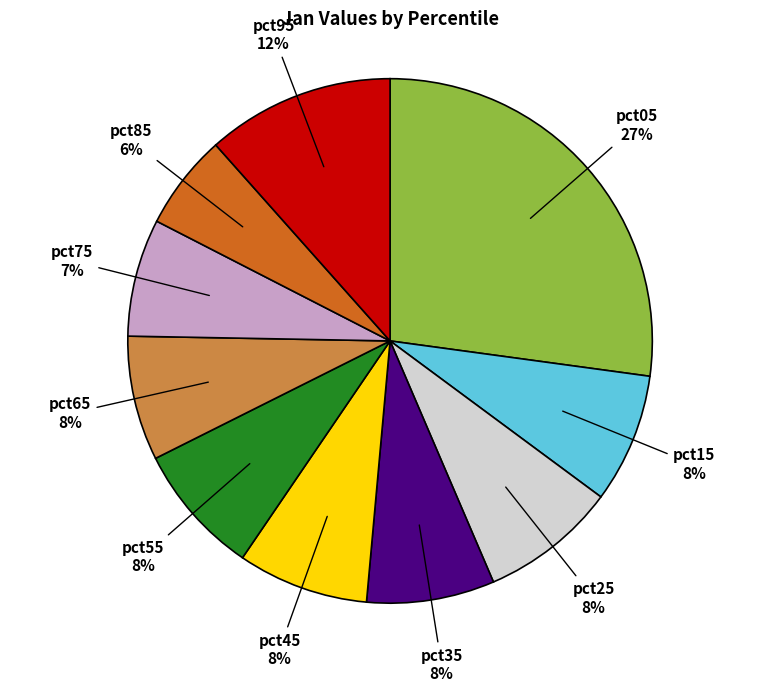

Is there any slice that represents more than half of the pie?

No